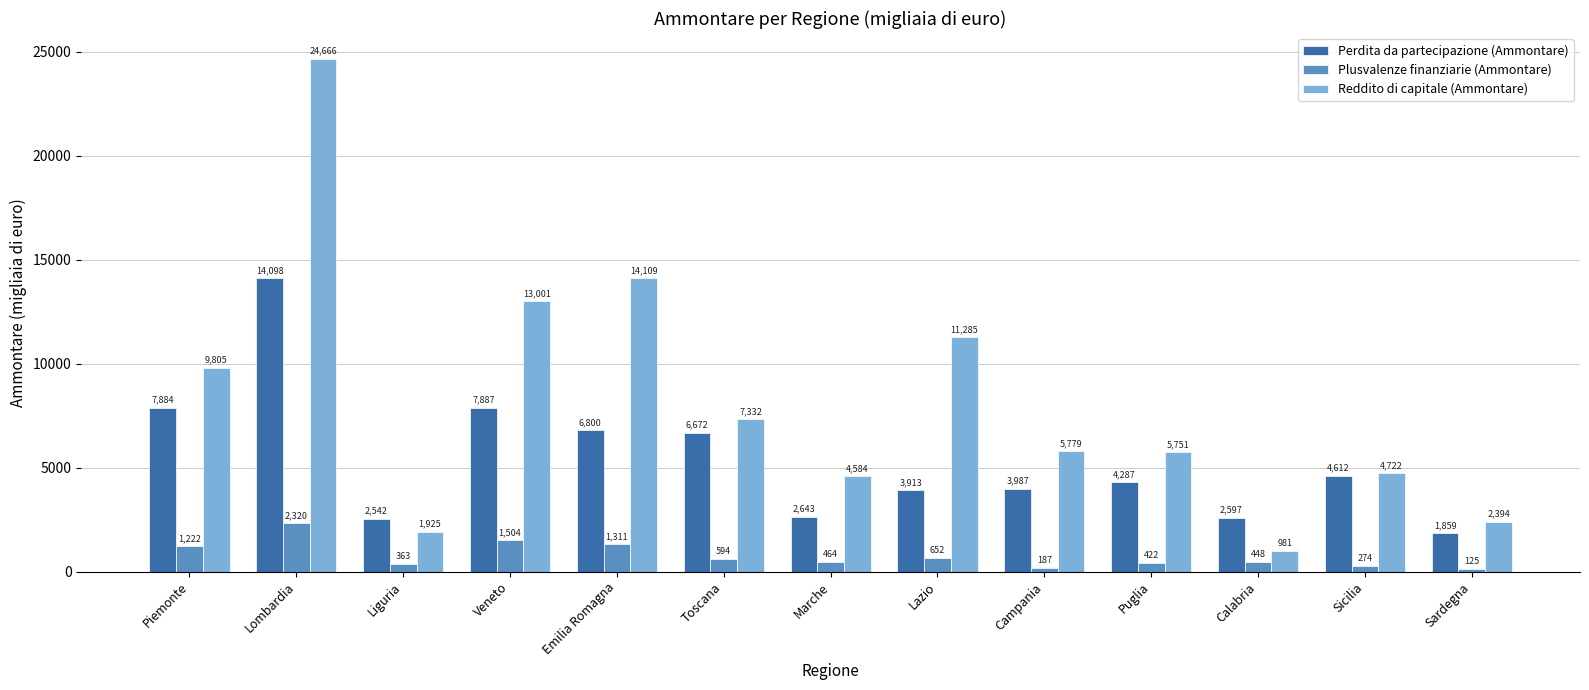

Which category has the lowest value across all series?

Sardegna